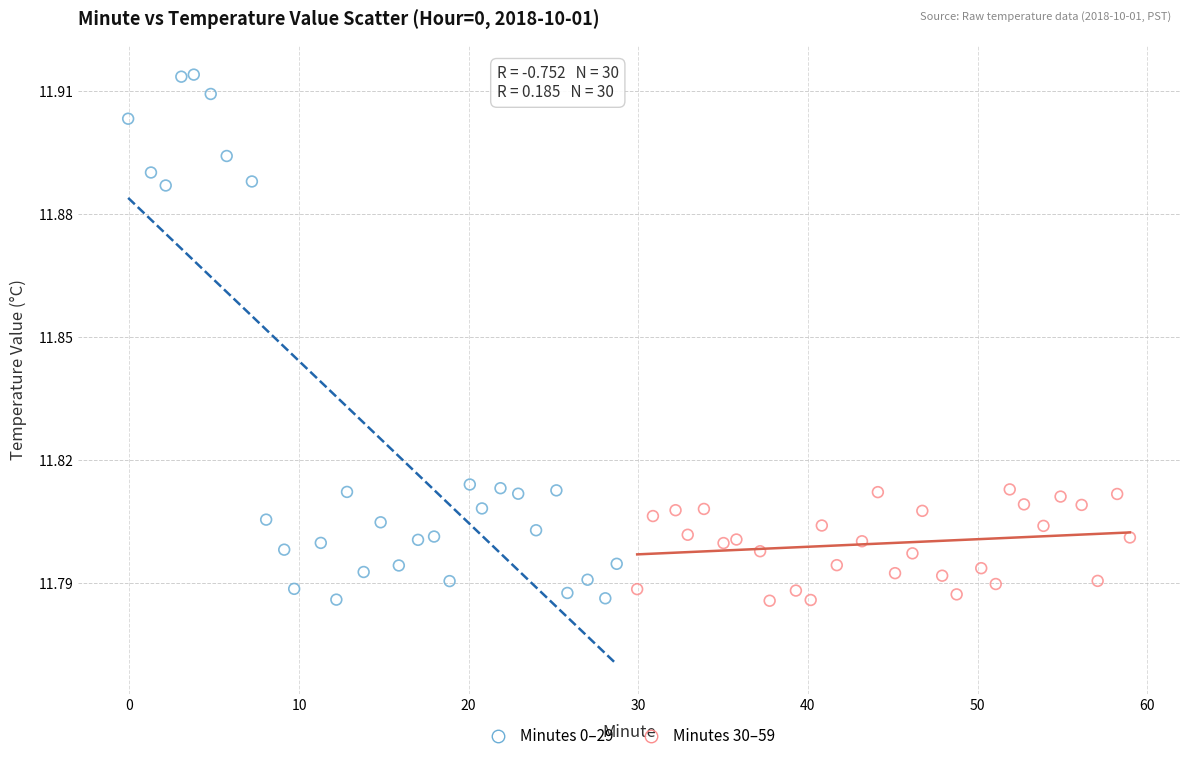

Which series has the widest spread of Y values?

Minutes 0–29